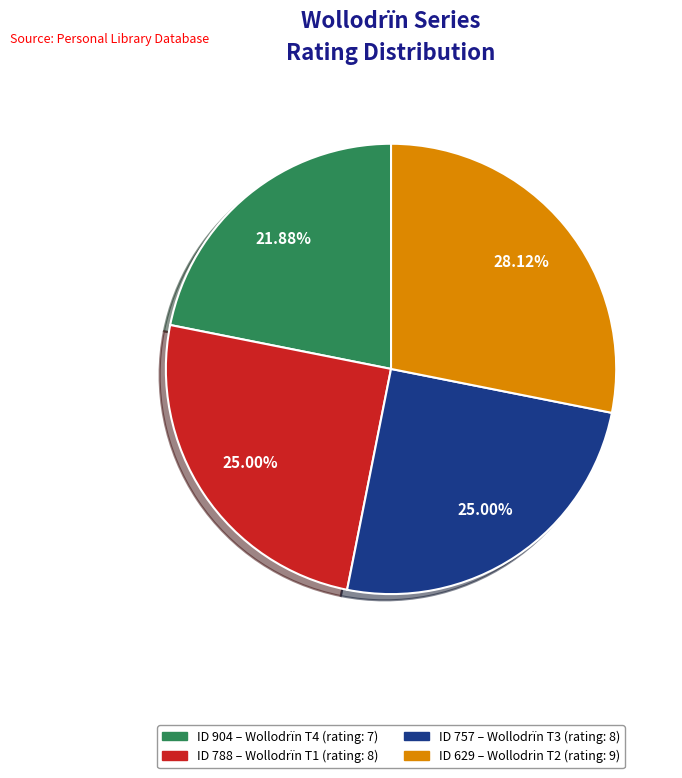

Is there a majority slice in this chart?

No